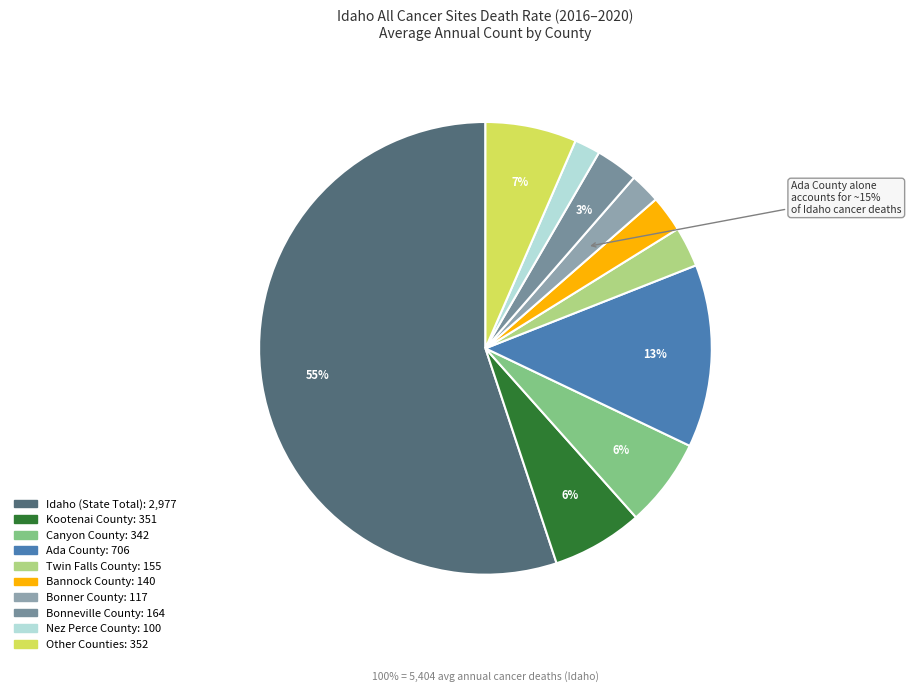

The Payette slice represents 11% of the pie. True or false?

False